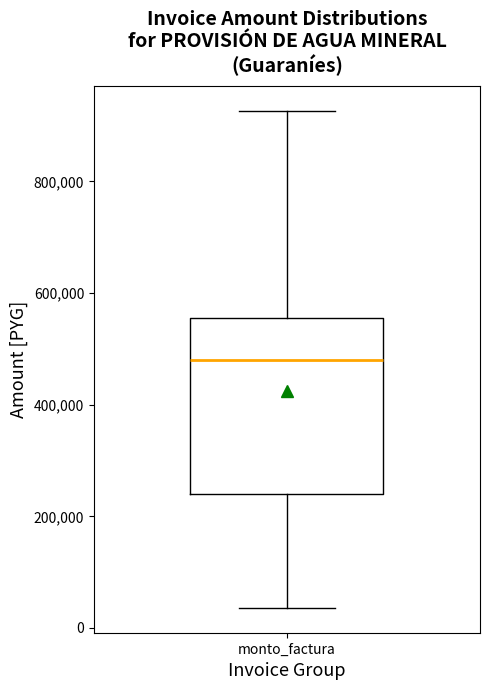

Read this box plot against the y-axis: the position of the median line, the range covered by the box, and the ends of both whiskers. The values are not printed on the chart, so give them approximately, as read against the axis.

median 480000, box 240000 to 560000, whiskers 40000 to 920000